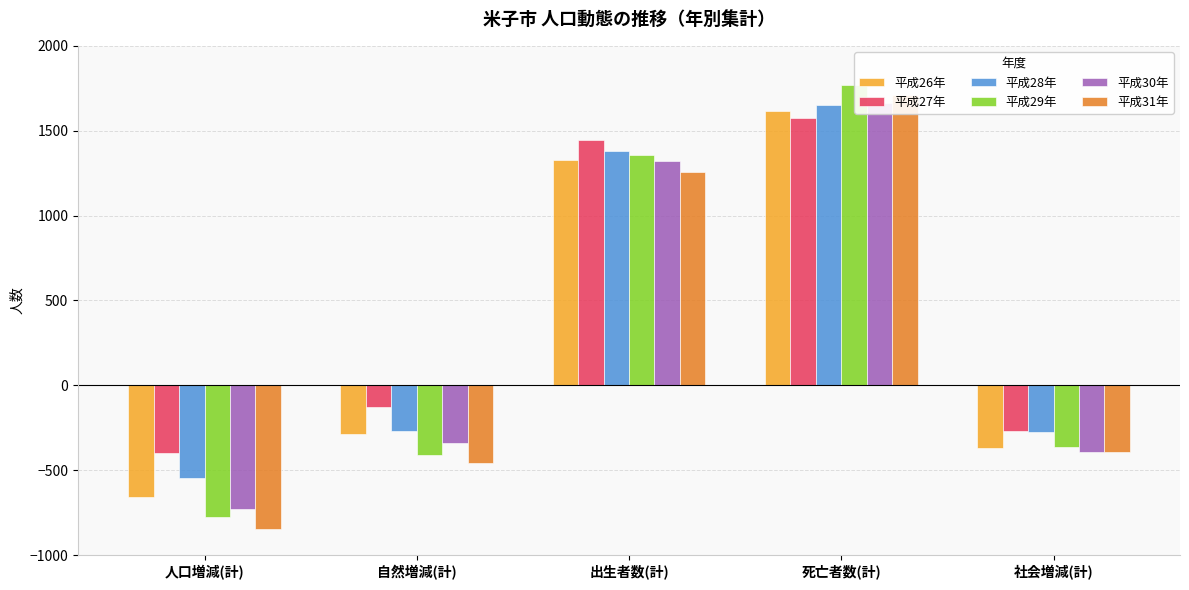

Between 人口増減(計) and 社会増減(計), which is larger?

社会増減(計)